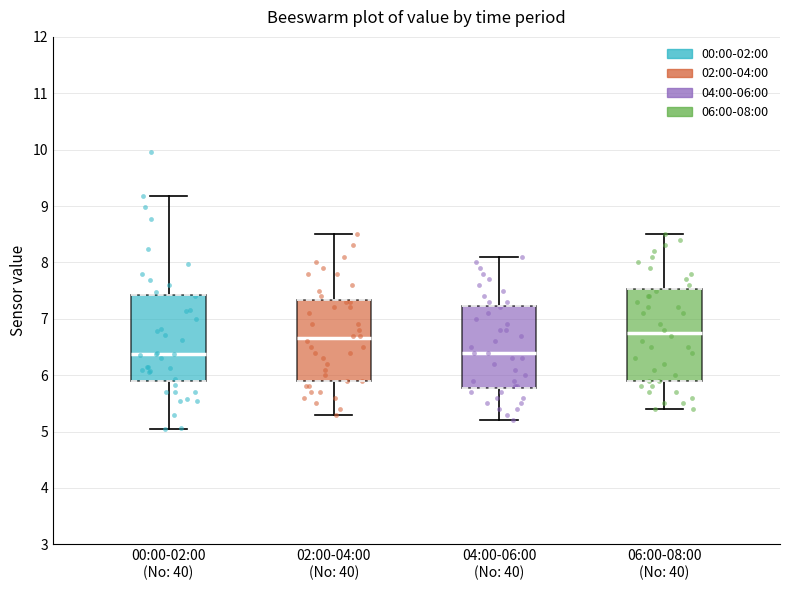

Where does the lower whisker of the box for 06:00-08:00 (No: 40) end on the y-axis? The values are not printed on the chart, so give them approximately, as read against the axis.

5.4